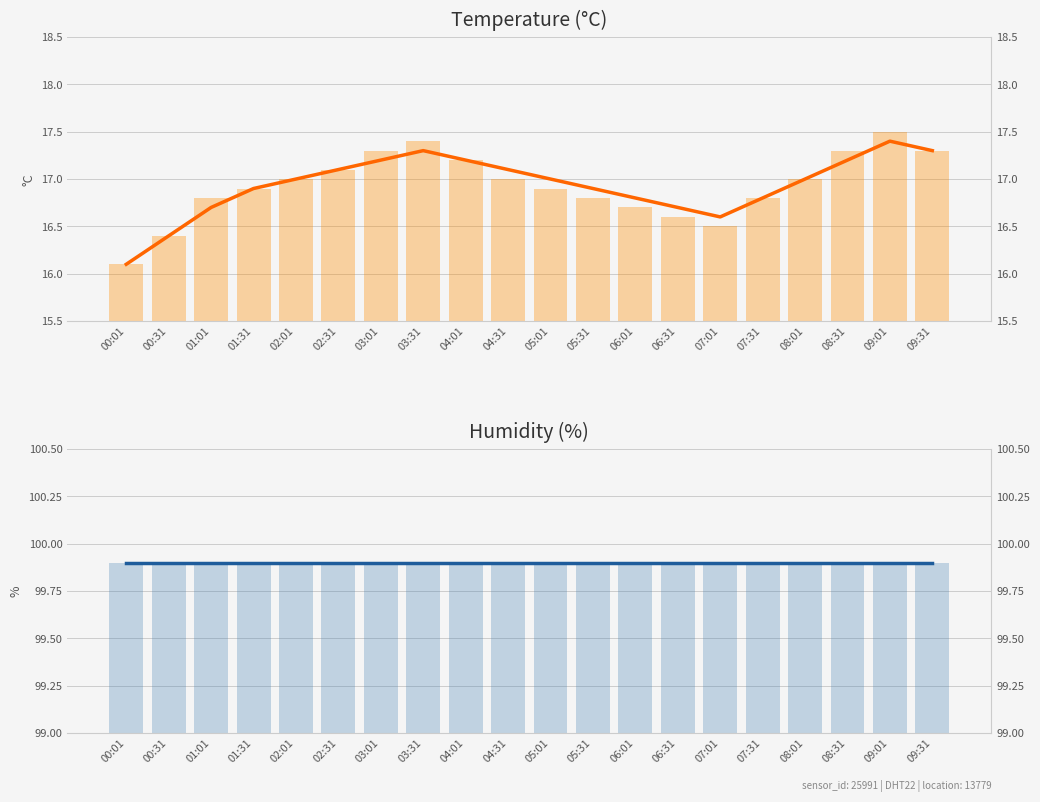

True or false: humidity has a value of 99.9 at 05:31.

True